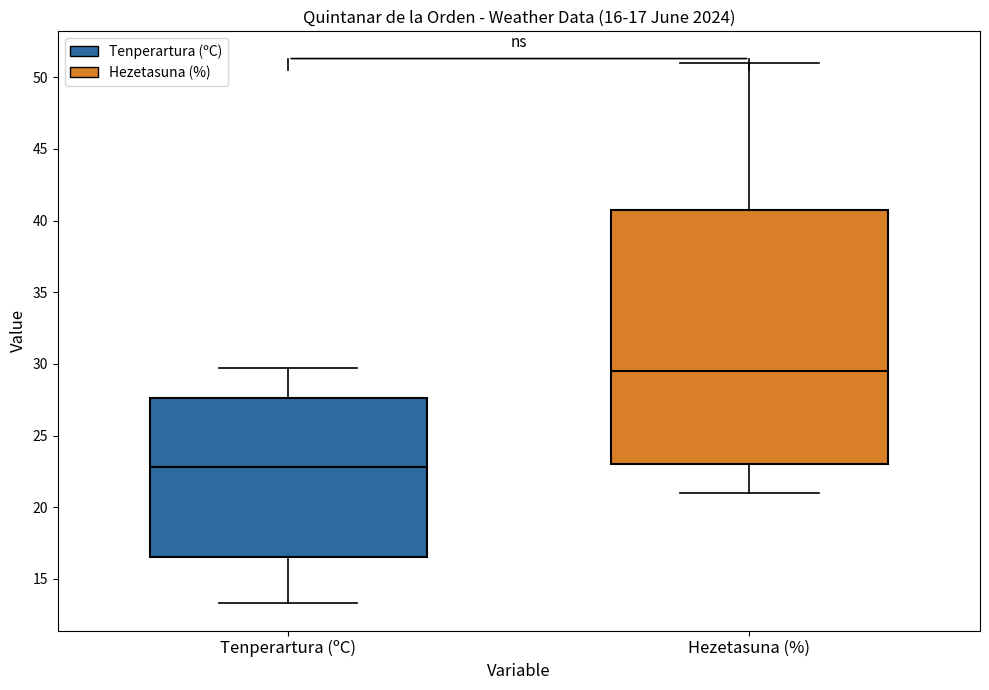

Which box has the lowest median line?

Tenperartura (ºC)